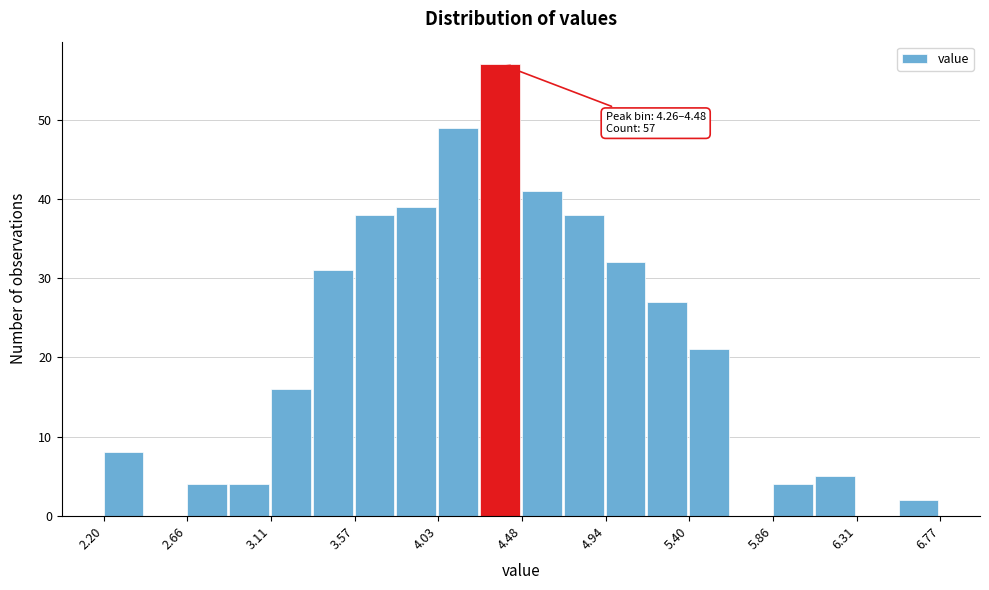

Which range on the x-axis has the tallest bar?

4.25 to 4.50